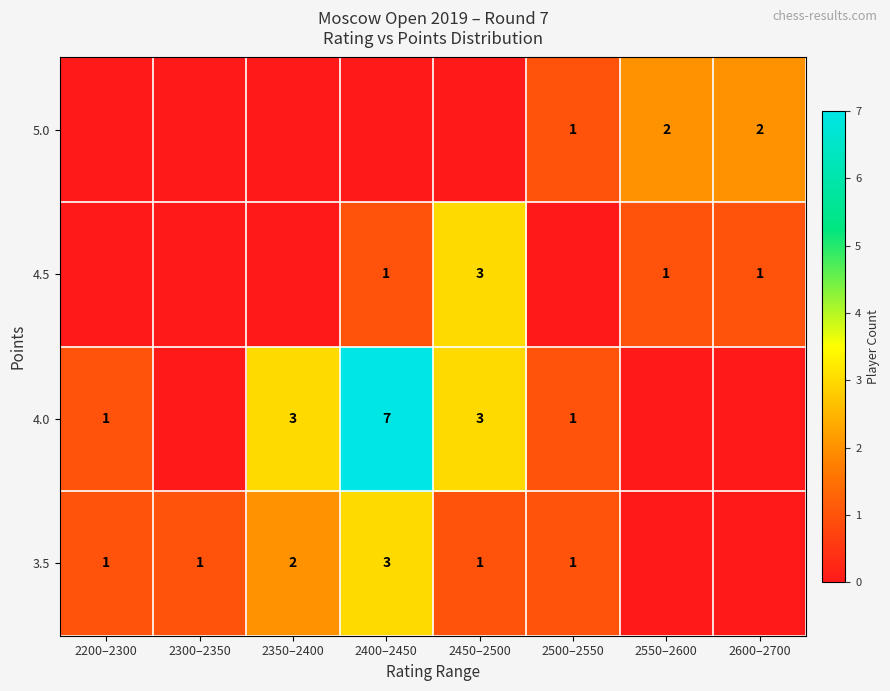

Is it true that 4.0 equals 7 at 2400–2450?

True